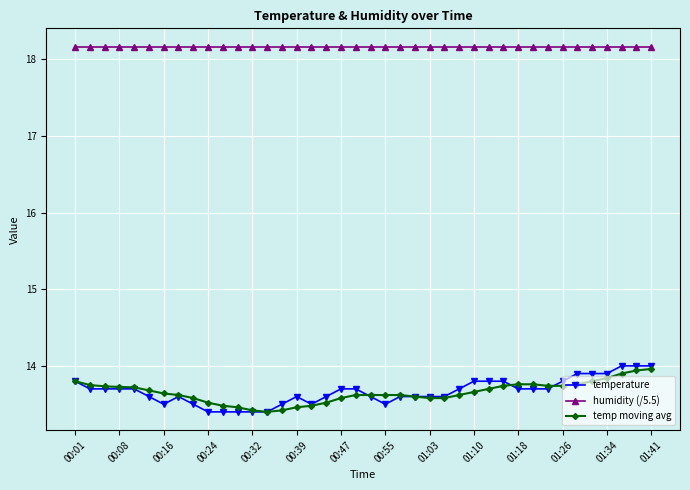

What is the highest value of the temp moving avg series?

14.0